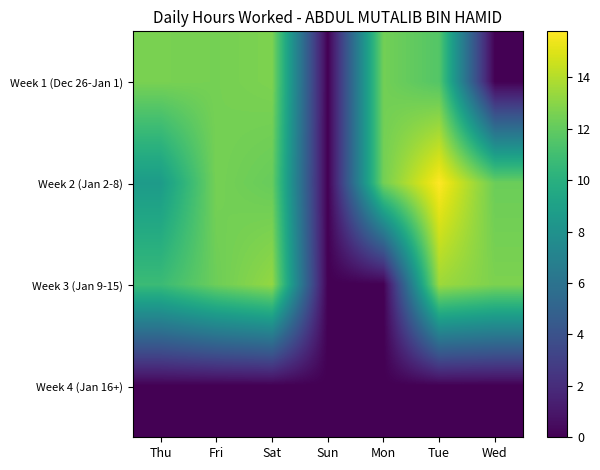

Reading left to right, extract all data points from this chart.

Week 1 (Dec 26-Jan 1): Thu=12.6	Fri=12.5	Sat=12.7	Sun=0.0	Mon=12.4	Tue=11.6	Wed=0.0
Week 2 (Jan 2-8): Thu=8.7	Fri=12.5	Sat=12.1	Sun=0.0	Mon=12.5	Tue=15.8	Wed=12.2
Week 3 (Jan 9-15): Thu=10.8	Fri=12.3	Sat=13.2	Sun=0.0	Mon=0.0	Tue=13.5	Wed=12.7
Week 4 (Jan 16+): Thu=0.0	Fri=0.0	Sat=0.0	Sun=0.0	Mon=0.0	Tue=0.0	Wed=0.0